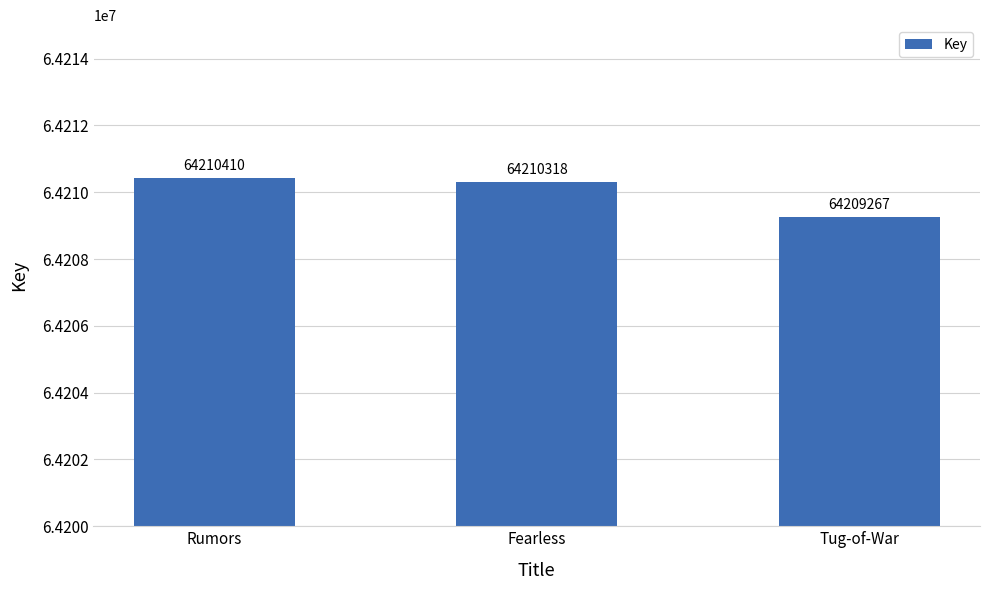

Are the bars horizontal?

No